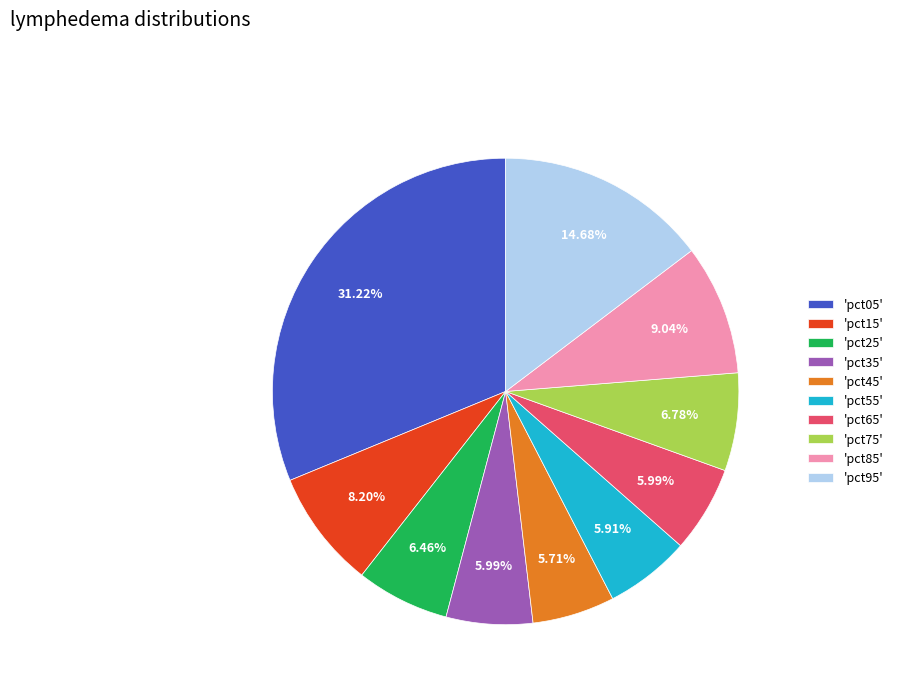

How many segments does this pie chart have?

10